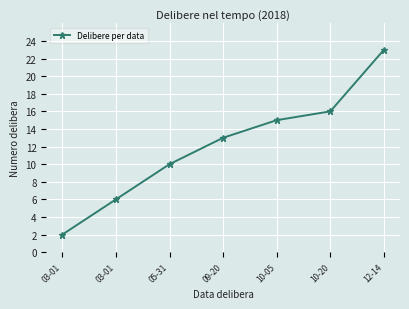

Count the number of data series in this chart.

1